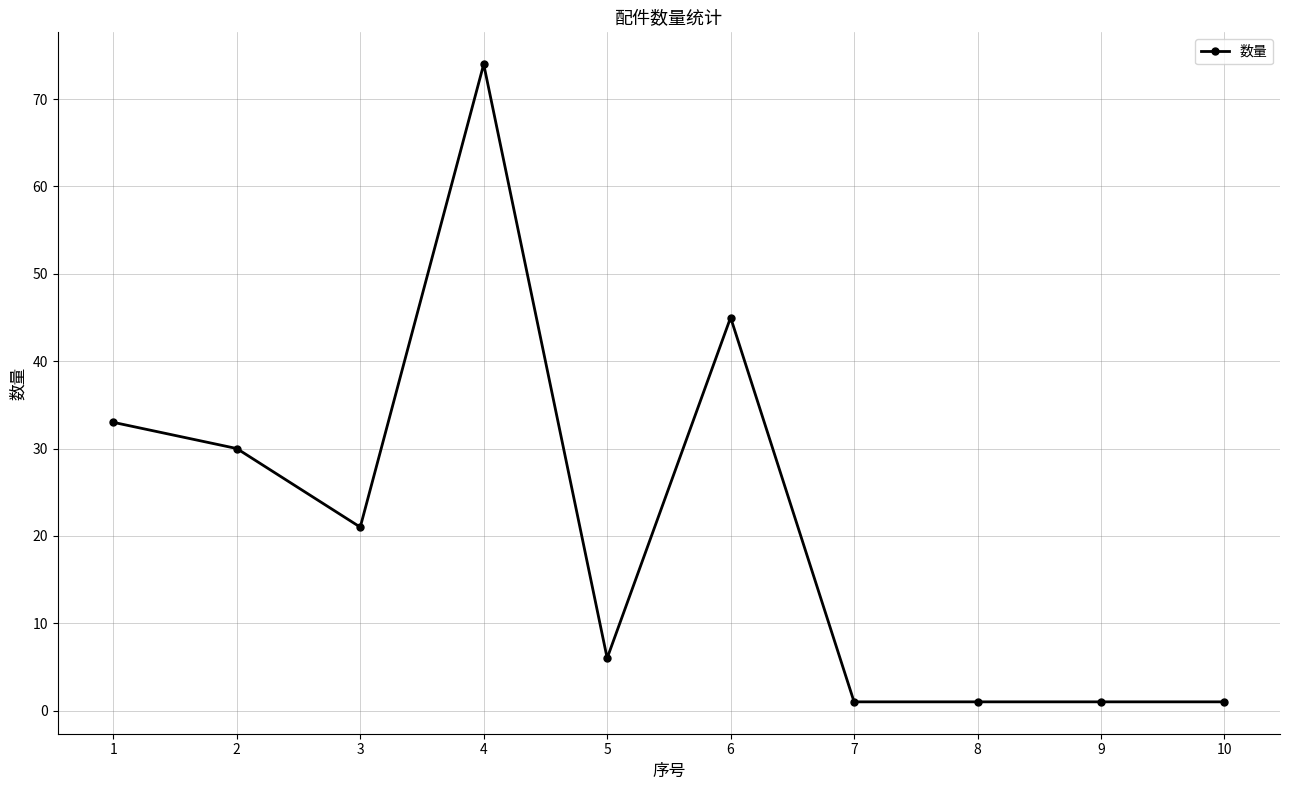

Which has a higher value, 9 or 4?

4